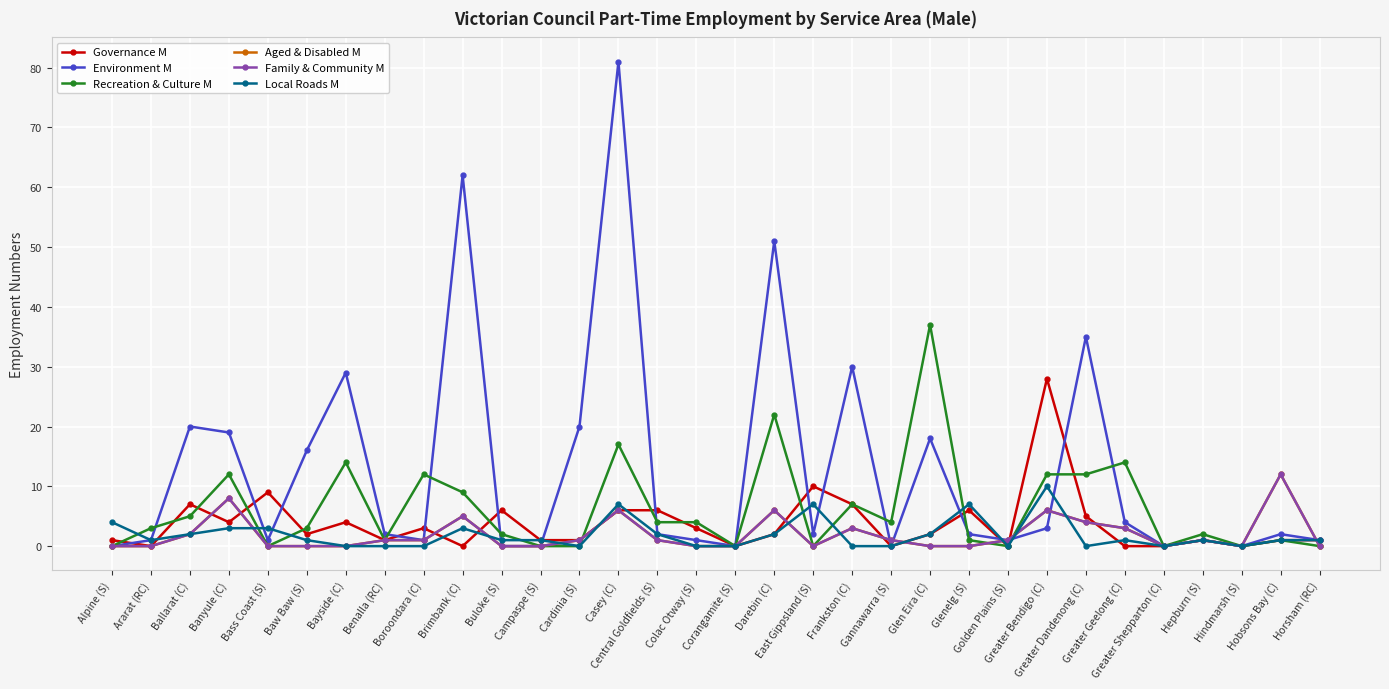

True or false: Recreation & Culture M has a value of 5 at Bayside (C).

False